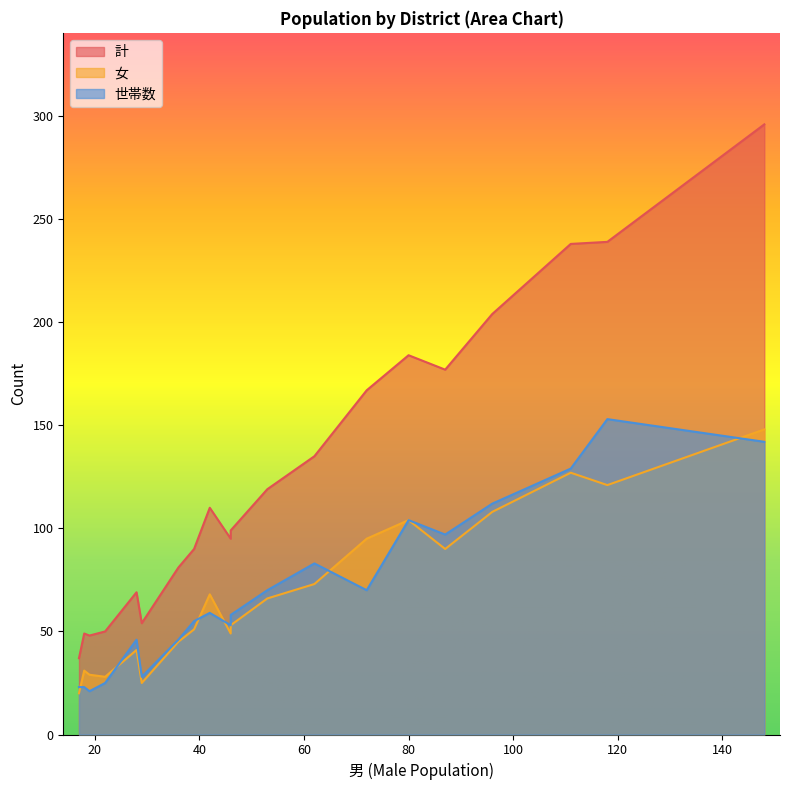

What is the difference between the highest and lowest values at 72?

97